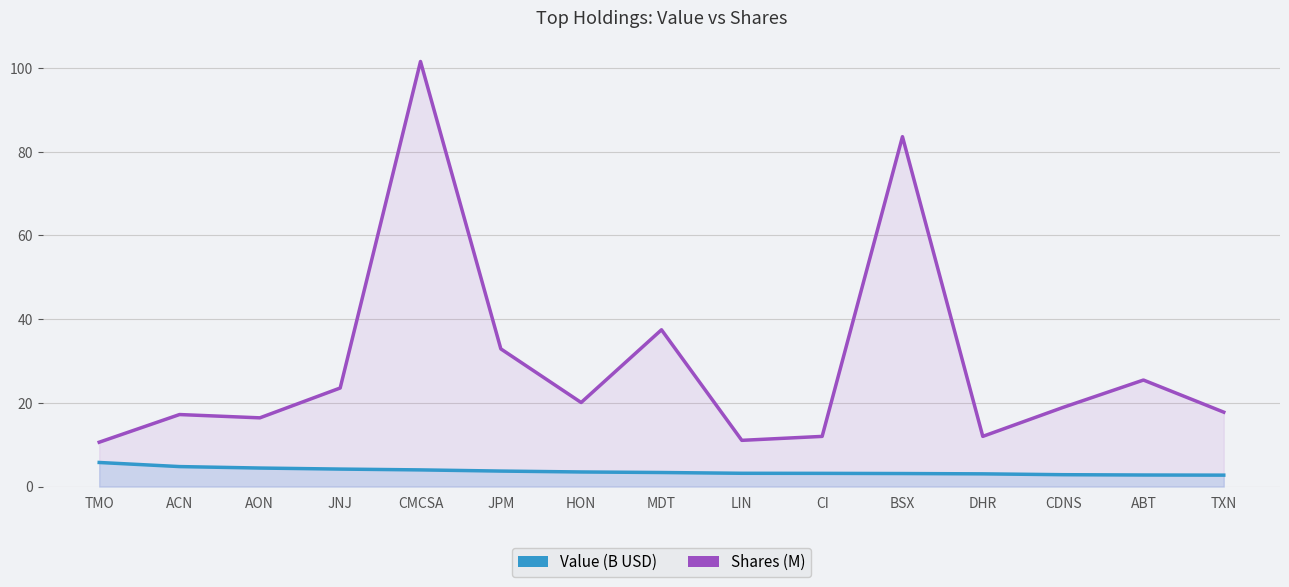

What is the label of the 7th point from the left?

HON